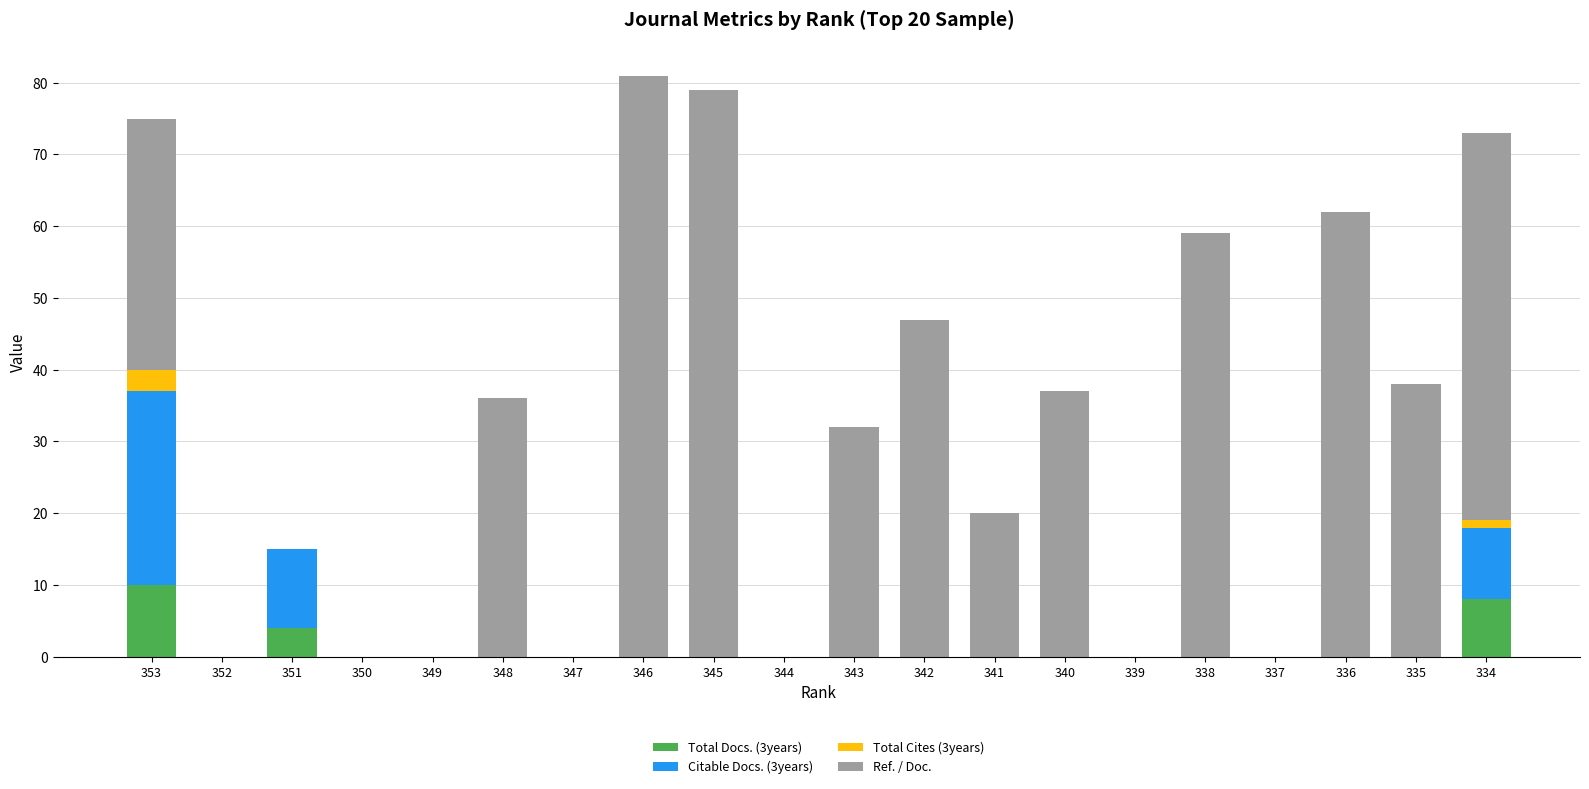

The value of Total Docs. (3years) at 337 is 3. True or false?

False